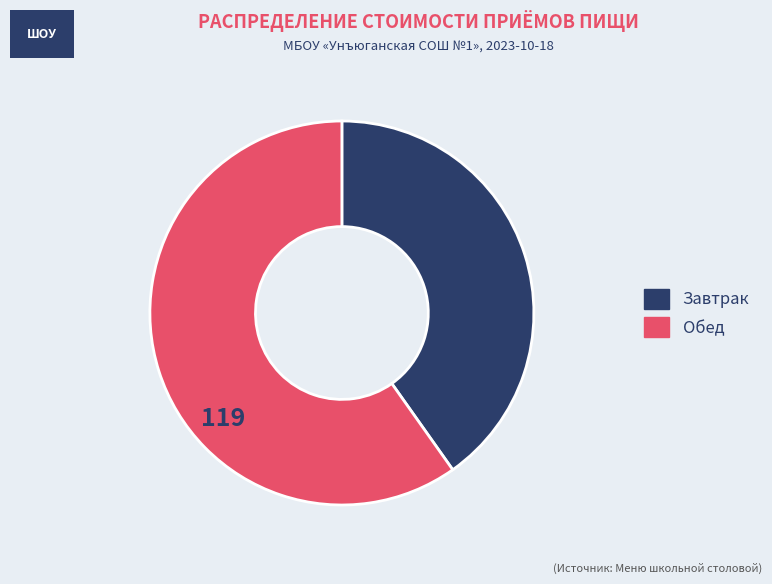

True or false: Обед accounts for 48% of the total.

False